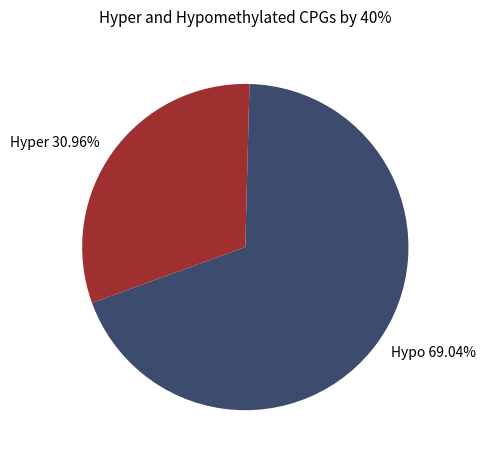

What is the ratio of the value at Hyper to the value at Hypo?

0.4